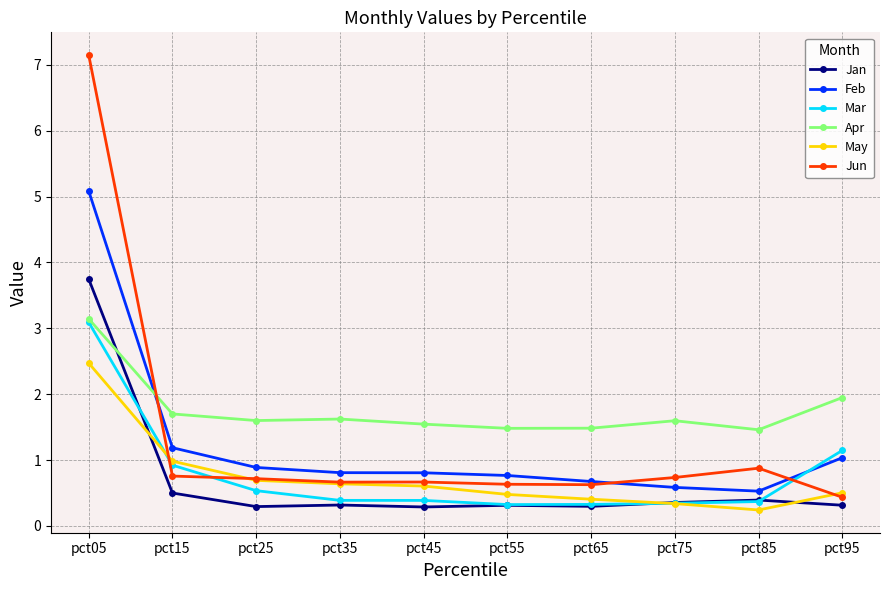

Where do Mar and Feb first cross each other?

pct85 and pct95